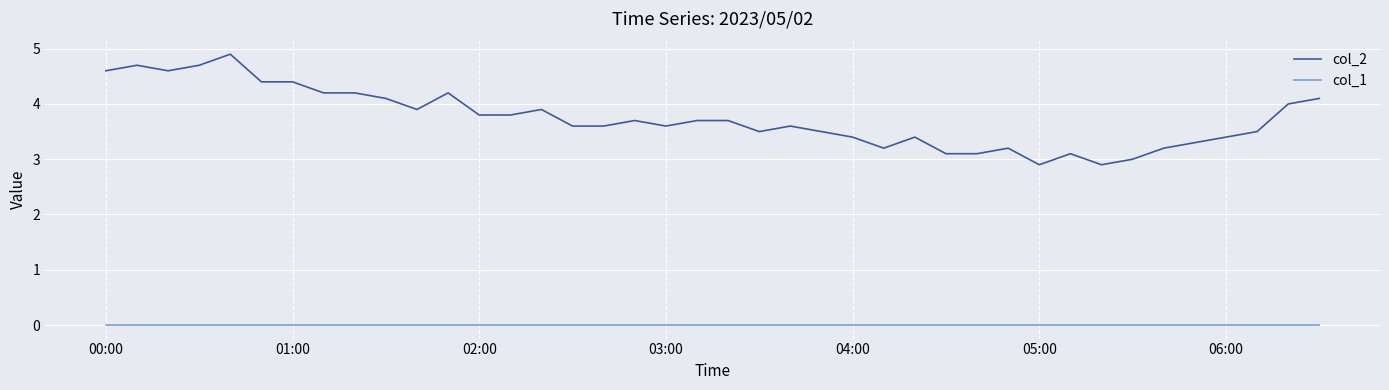

Which series has the widest spread of values?

col_2